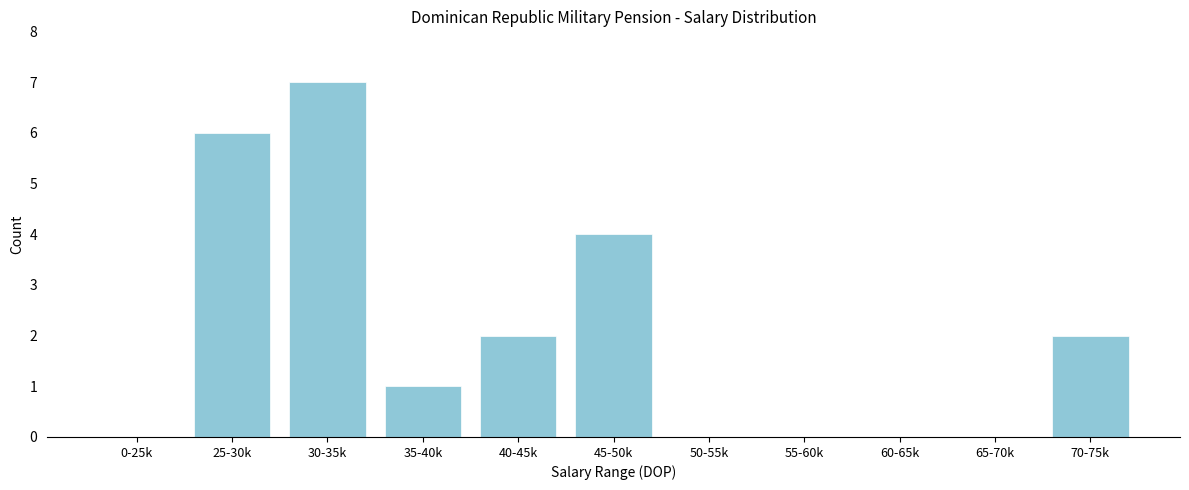

Reading left to right, what are all the values shown in this chart?

0-25k=0	25-30k=6	30-35k=7	35-40k=1	40-45k=2	45-50k=4	50-55k=0	55-60k=0	60-65k=0	65-70k=0	70-75k=2